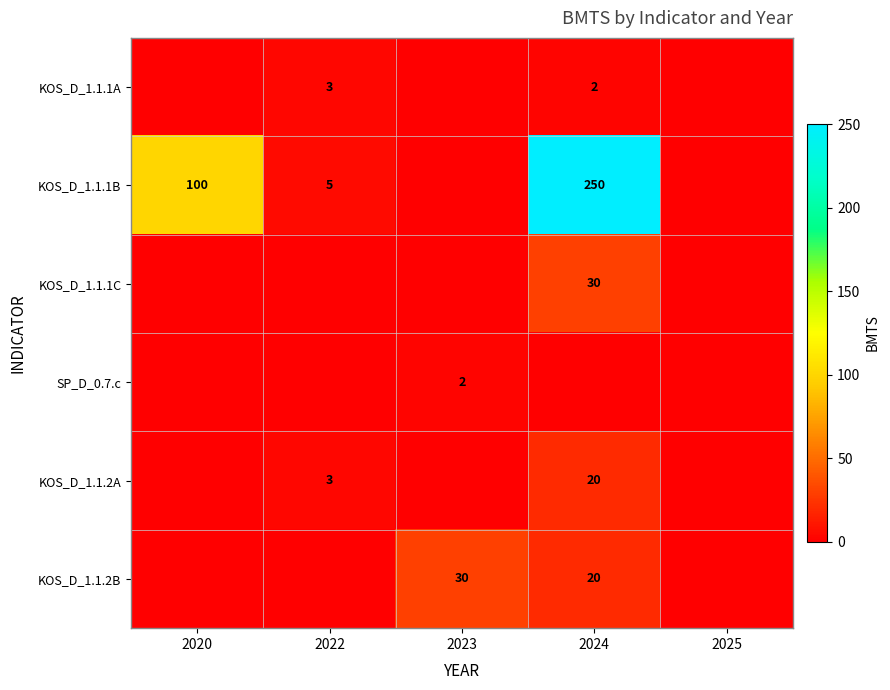

True or false: KOS_D_1.1.1B has a value of 50 at 2024.

False